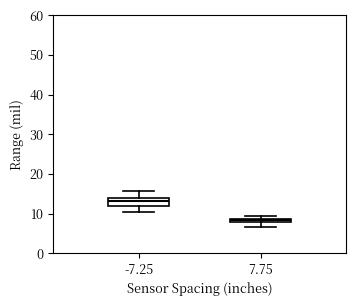

Which box's median line is the highest?

-7.25